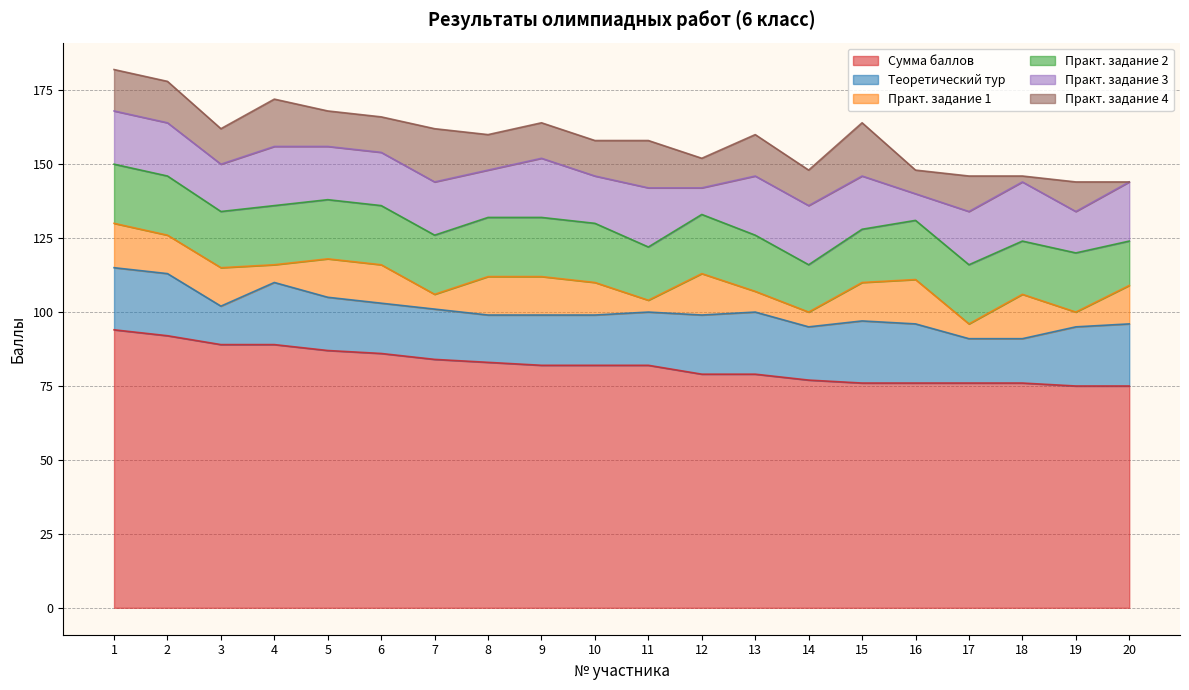

Is the value of Практ. задание 1 at 15 greater than the value of Практ. задание 4 at 20?

Yes